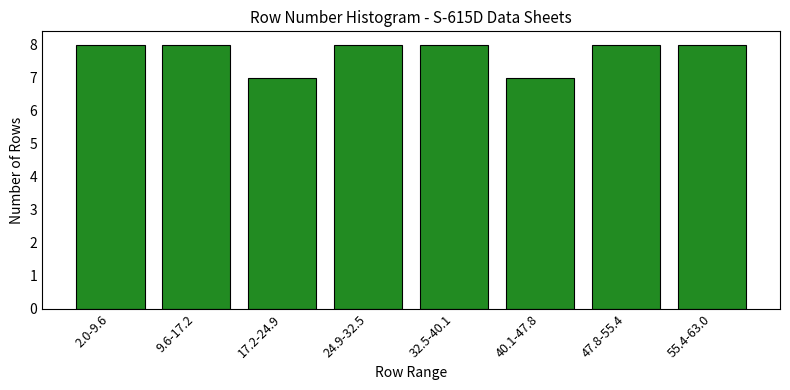

Reading left to right, what are all the values shown in this chart?

8	8	7	8	8	7	8	8